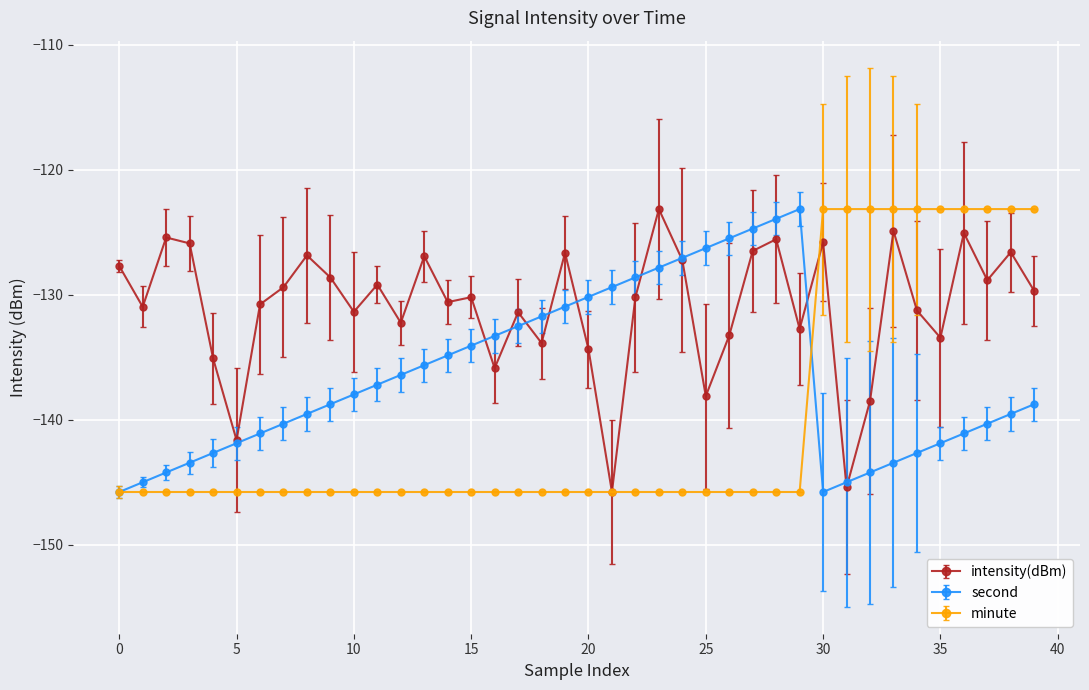

What is the value of the second point at the 27th from the left?

-125.5